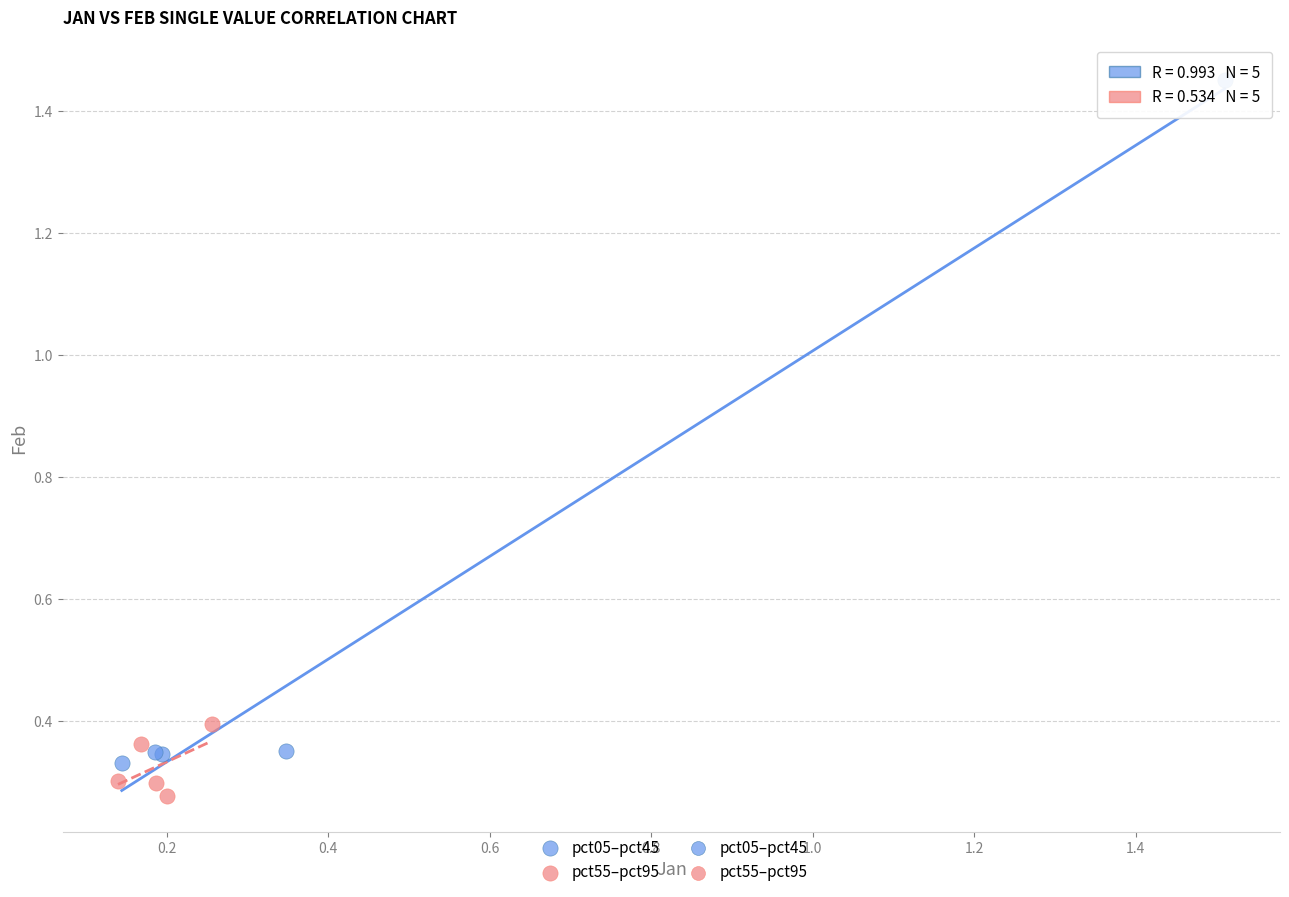

Which series contains the lowest Y value?

pct55–pct95